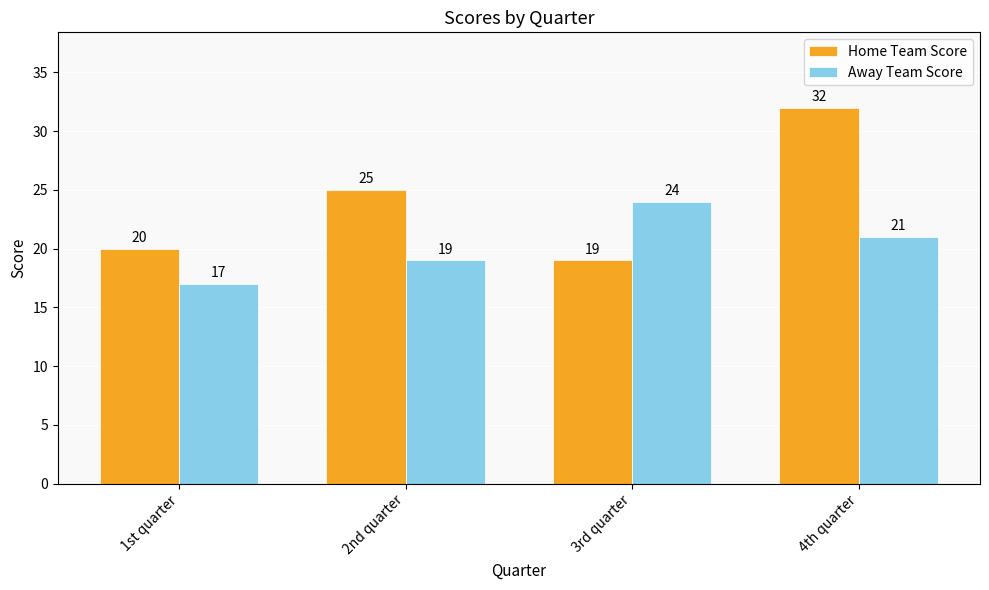

At 3rd quarter, list the series in order from largest to smallest.

Away Team Score, Home Team Score